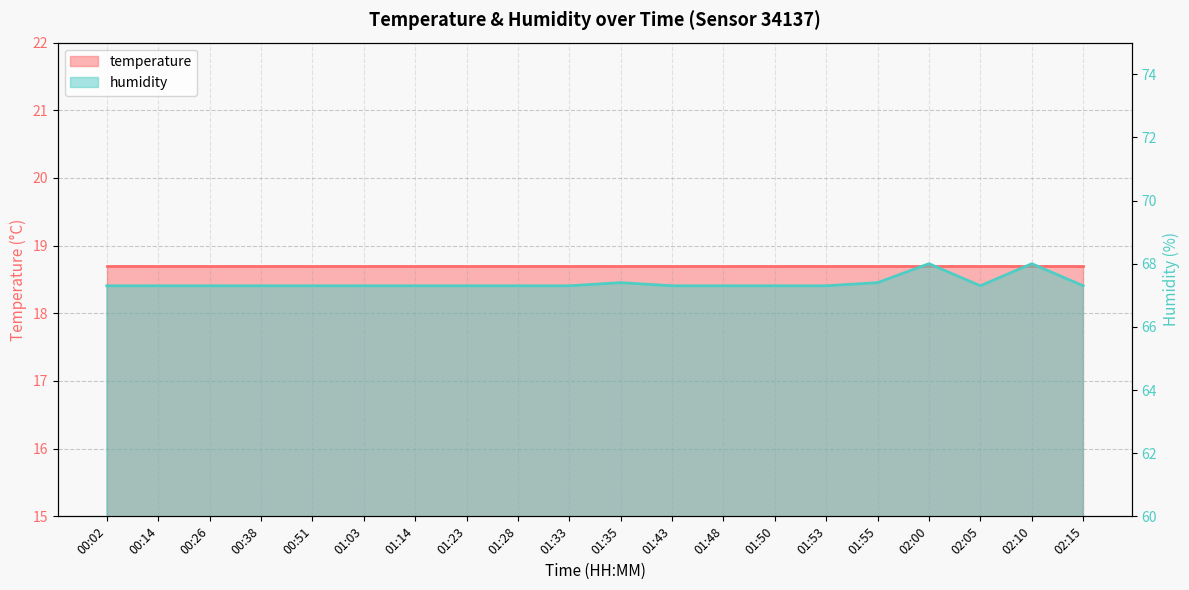

The value at 01:55 is 43.2. True or false?

False